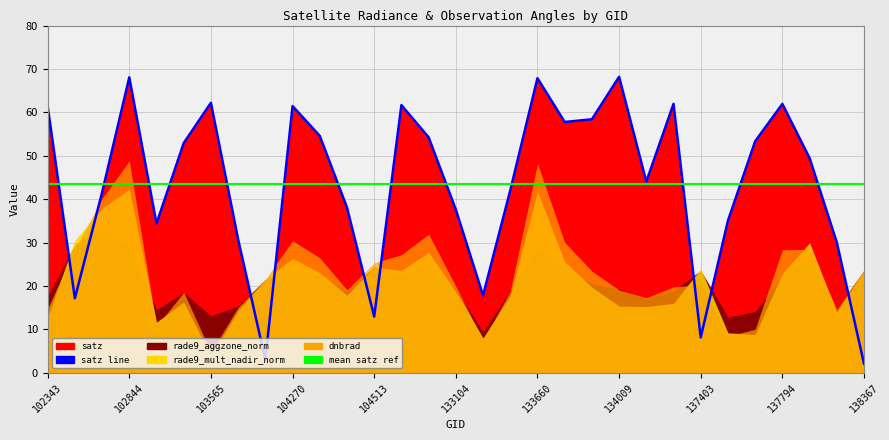

Where is rade9_mult_nadir_norm nearest to the value 23?

104278